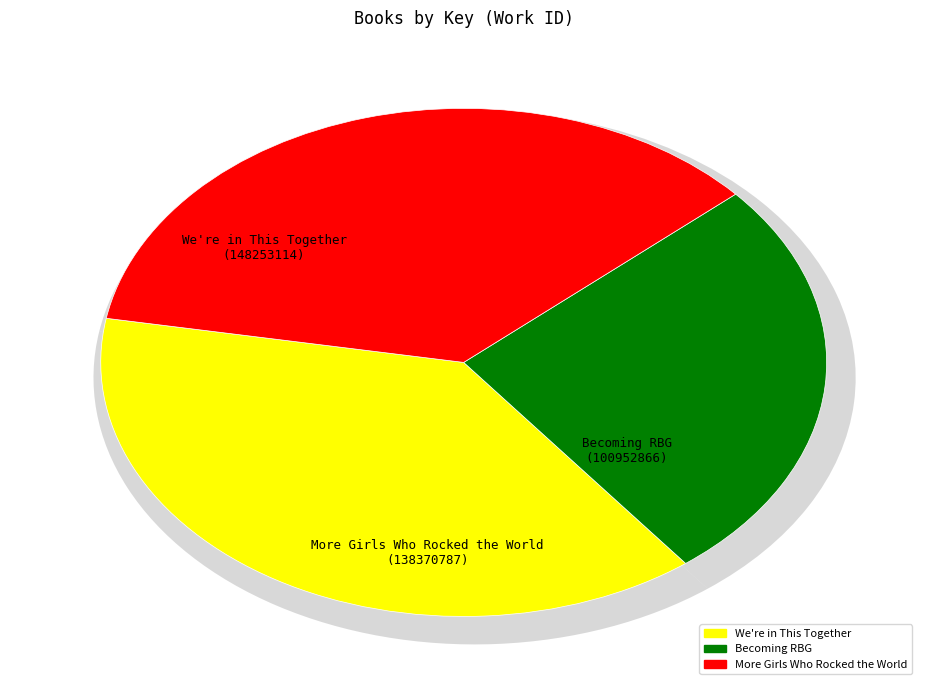

To the nearest percent, what is the difference between the largest and smallest slice percentages?

12%